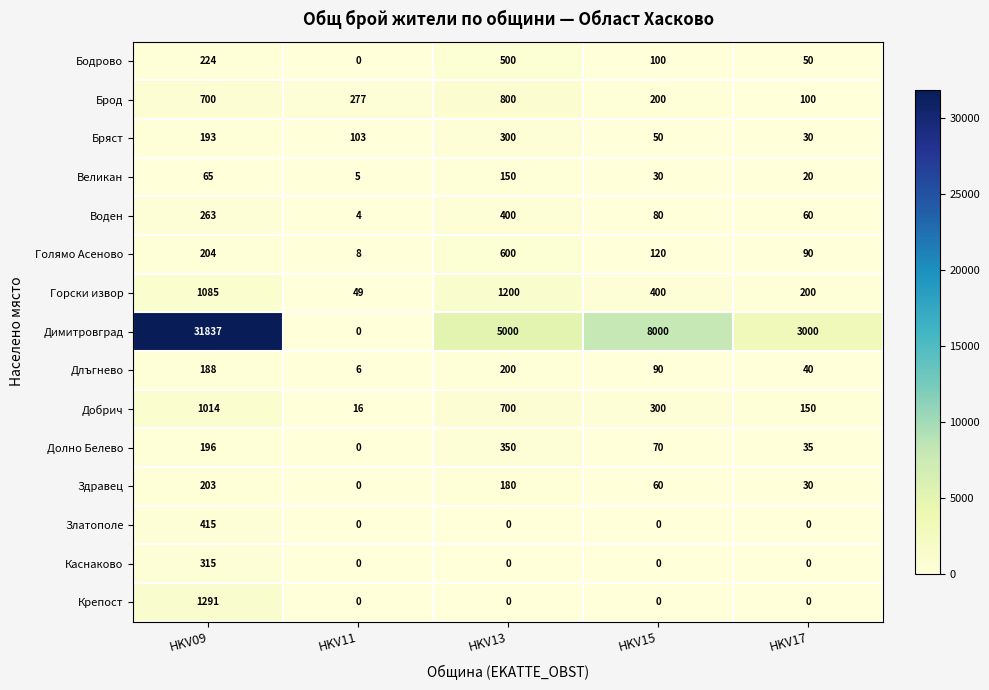

At which label does Горски извор first exceed 400?

HKV09